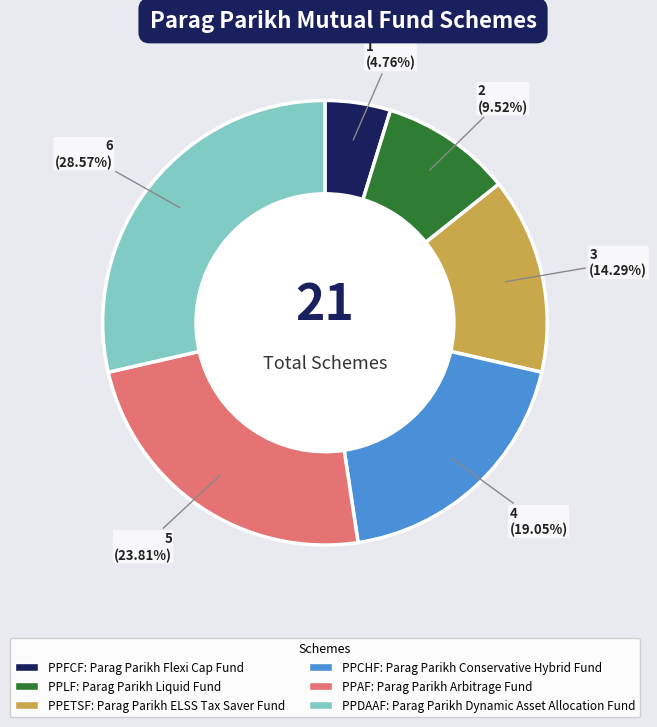

Is PPLF the majority of the pie?

No